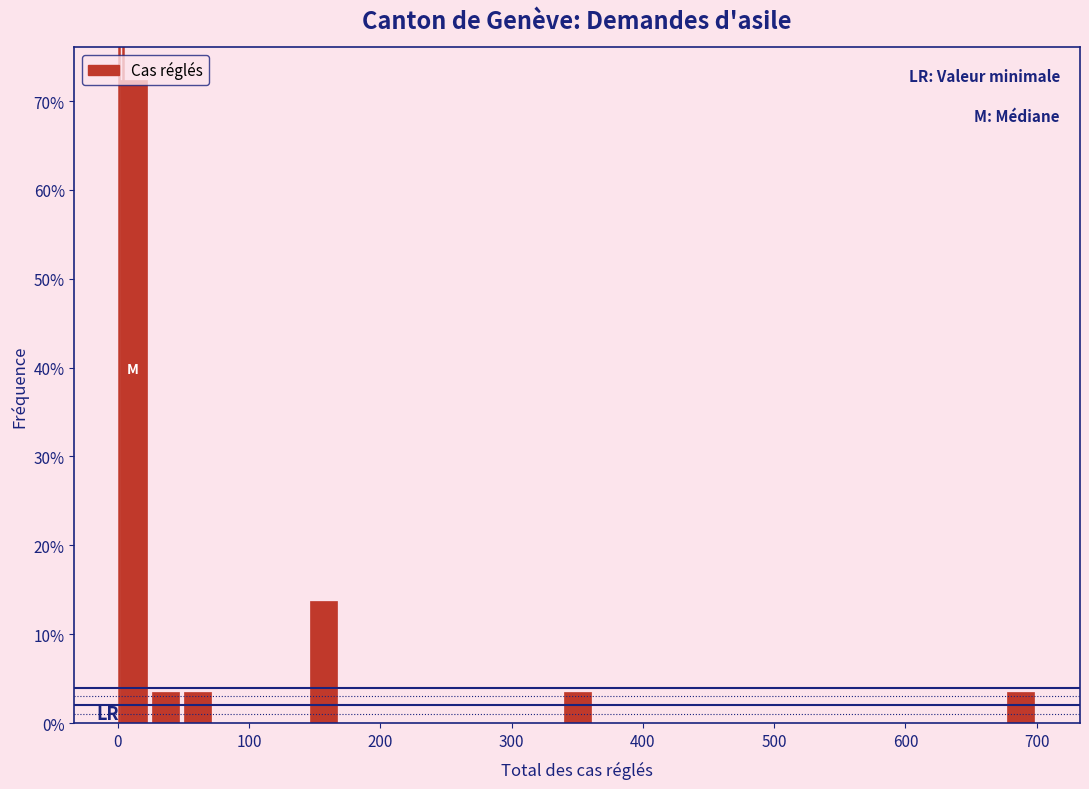

Read against the x-axis, roughly where is the centre of the tallest bar?

10